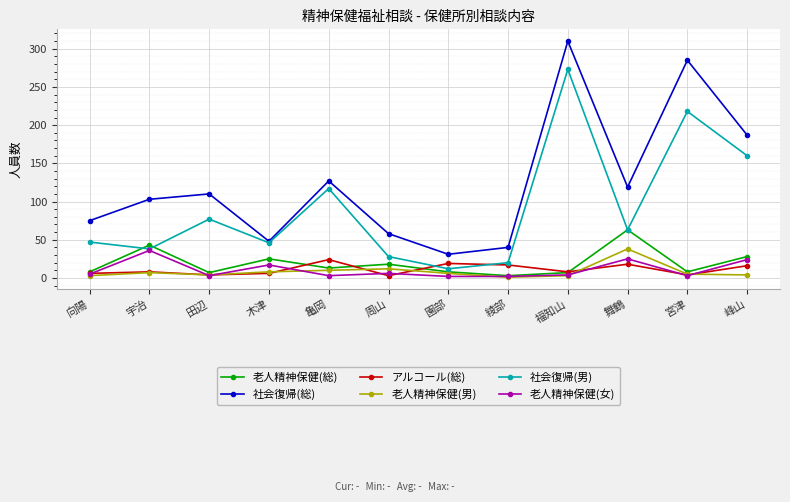

Which series has the largest total across all categories?

社会復帰(総)